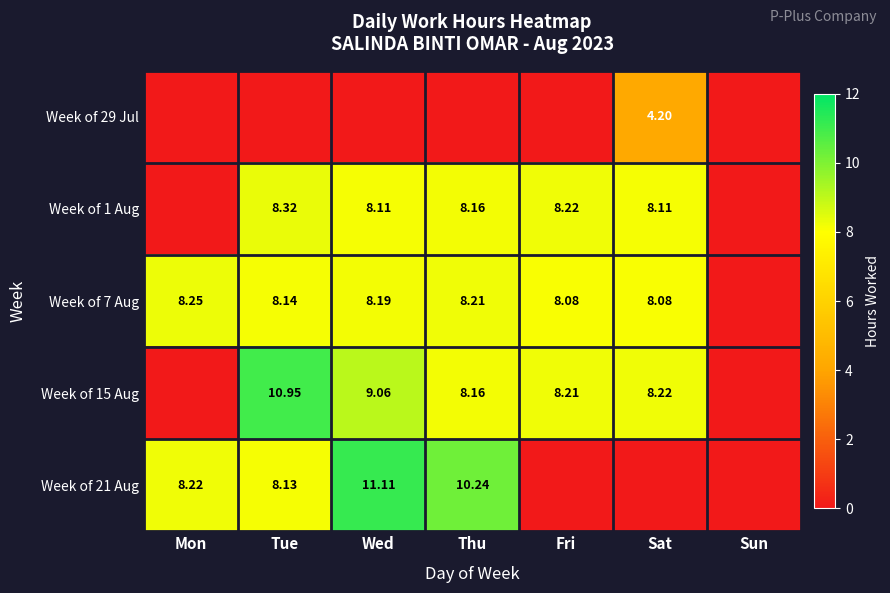

The Week of 29 Jul series shows 0.0 at Fri. True or false?

True